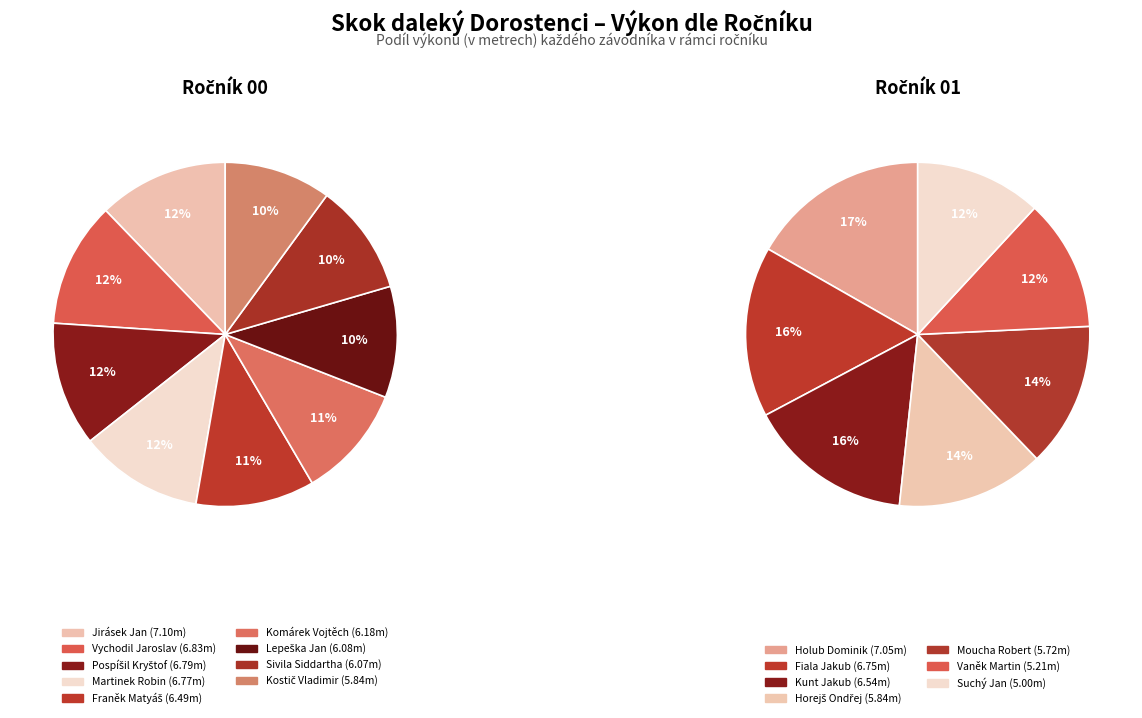

Is there a majority slice in this chart?

No